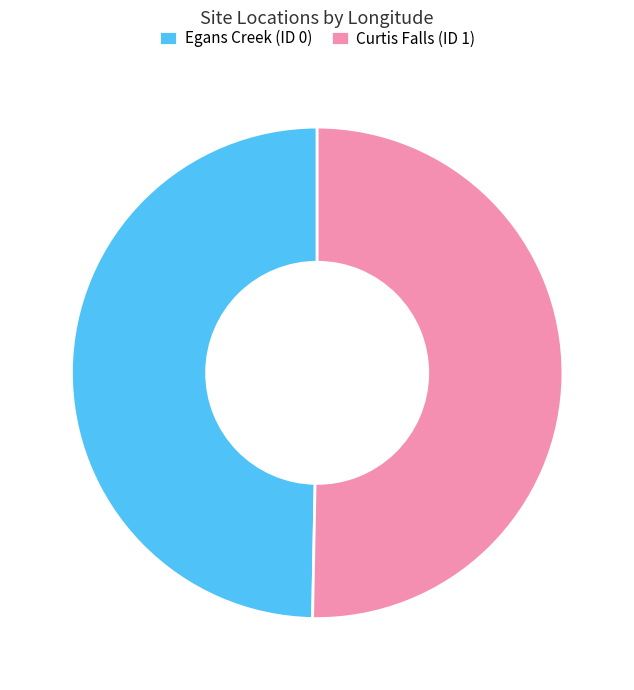

Is the sum of Egans Creek (ID 0) and Curtis Falls (ID 1) greater than half?

Yes